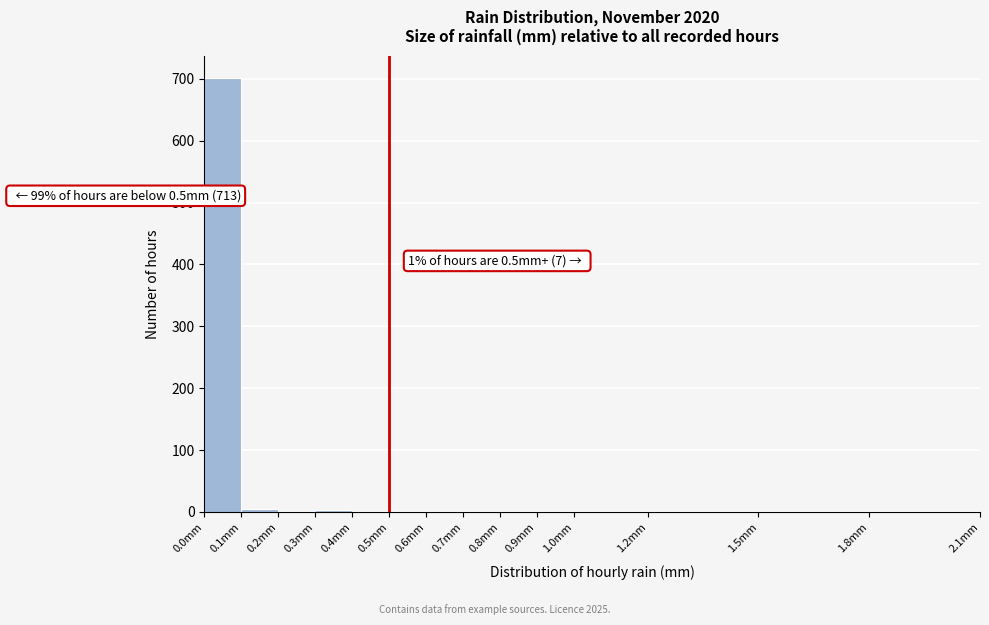

Which range on the x-axis has the tallest bar?

0.0 to 0.1